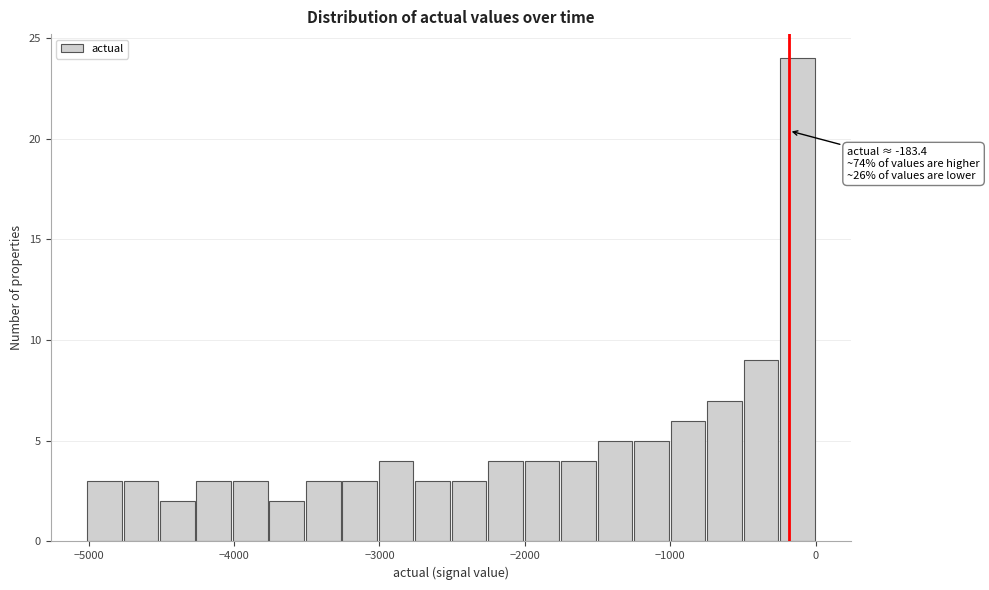

Read against the x-axis, roughly where is the centre of the tallest bar?

-100